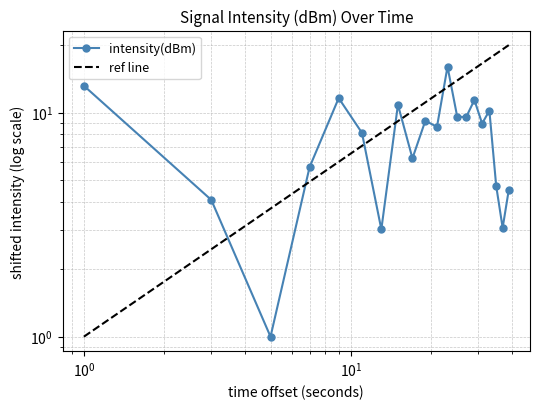

True or false: the data has more than 2 interior local peaks.

True